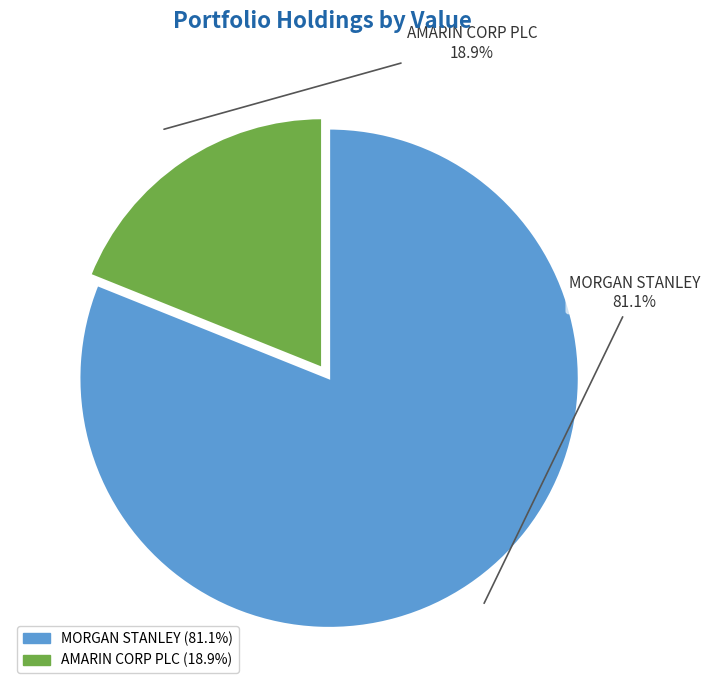

Does AMARIN CORP PLC account for over 50% of the chart?

No